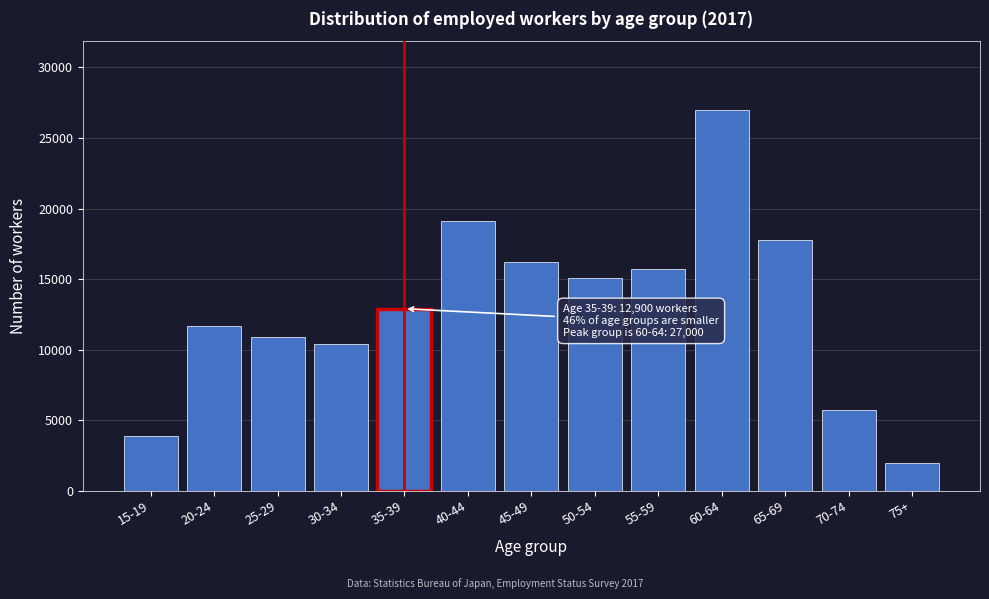

Reading left to right, what are all the values shown in this chart?

3900	11700	10900	10400	12900	19100	16200	15100	15700	27000	17800	5700	2000